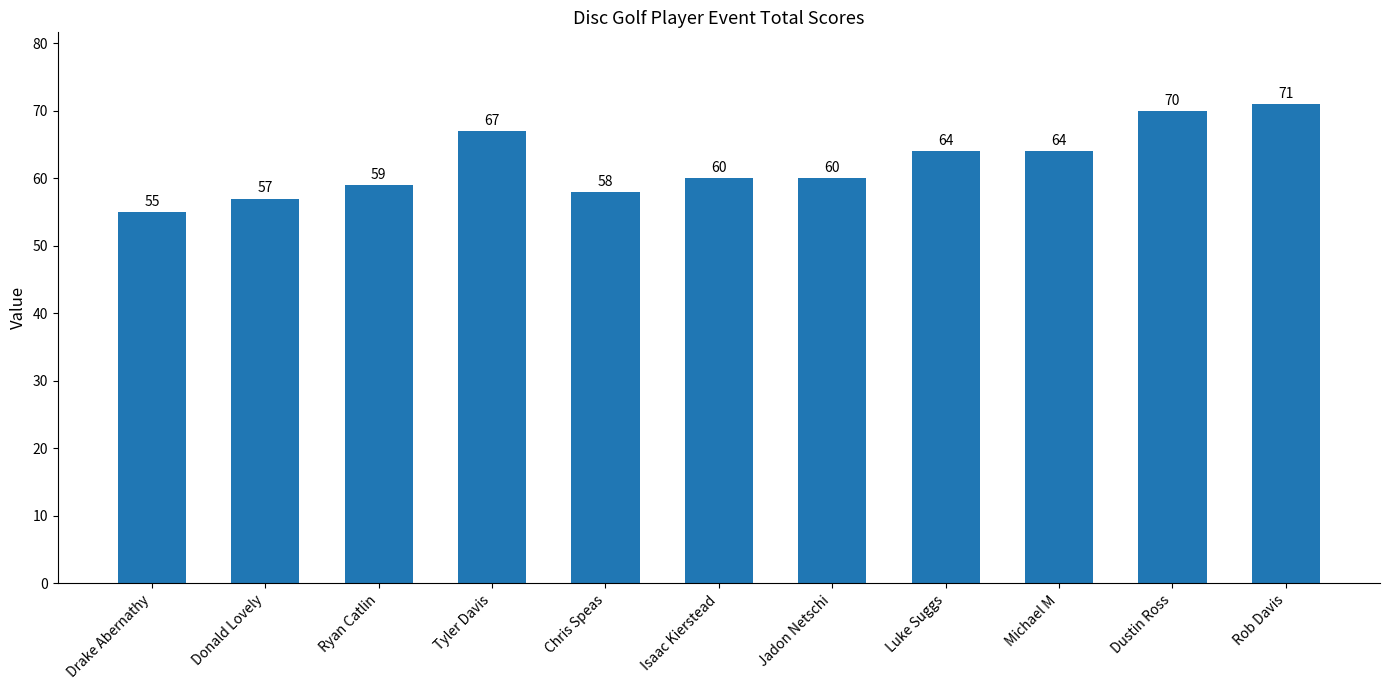

Is it true that the value at Chris Speas is 58?

True